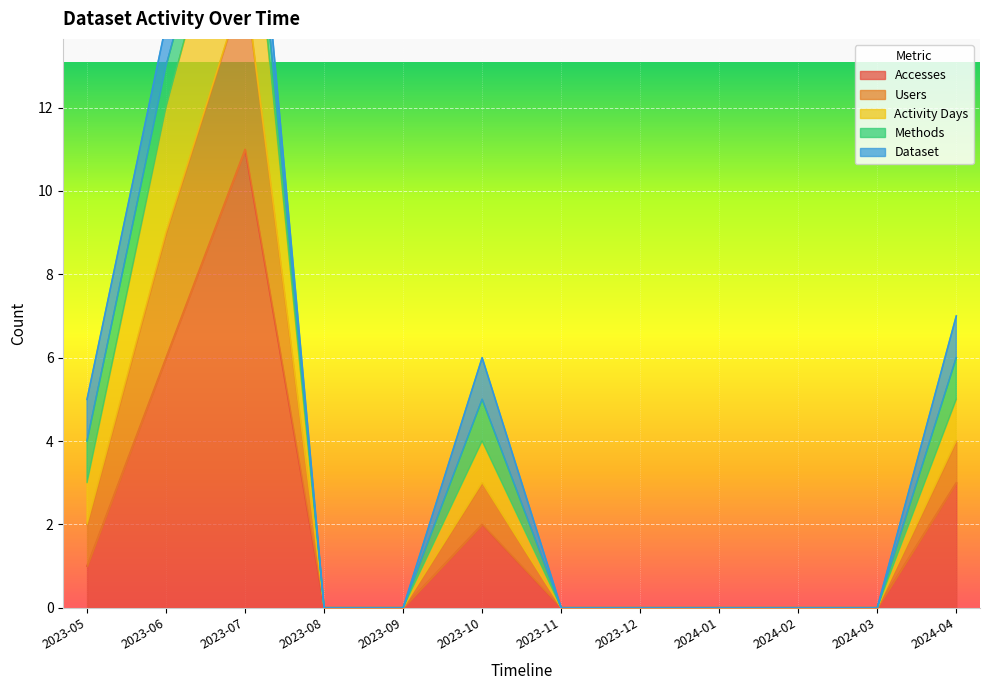

Between 2023-10 and 2023-05, which is larger?

2023-10